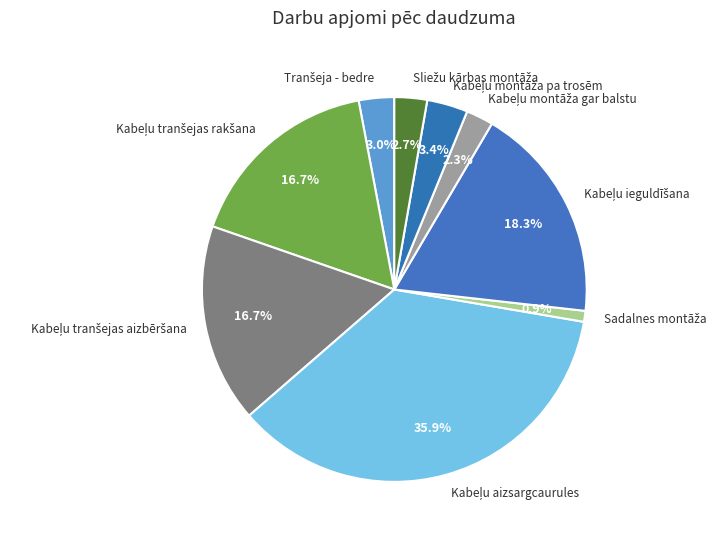

Is there a majority slice in this chart?

No